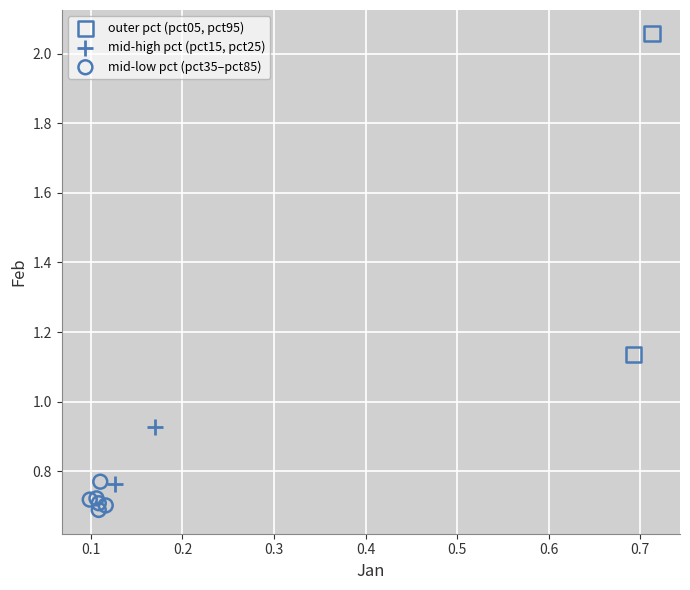

What are all the series names shown in the legend?

outer pct (pct05, pct95), mid-high pct (pct15, pct25), mid-low pct (pct35–pct85)